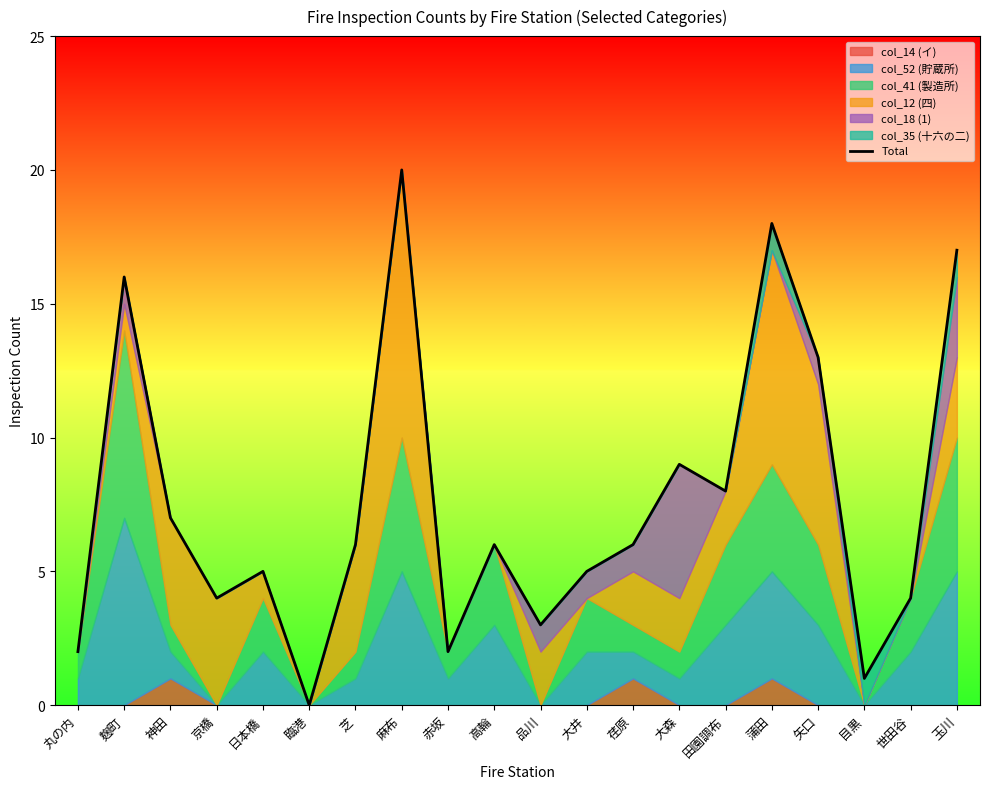

The value at 芝 is 4. True or false?

False